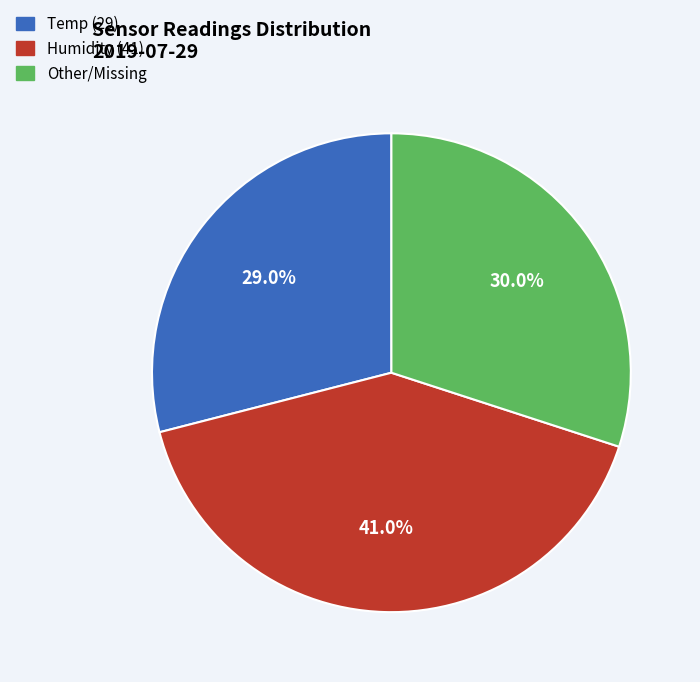

Is there any slice that represents more than half of the pie?

No